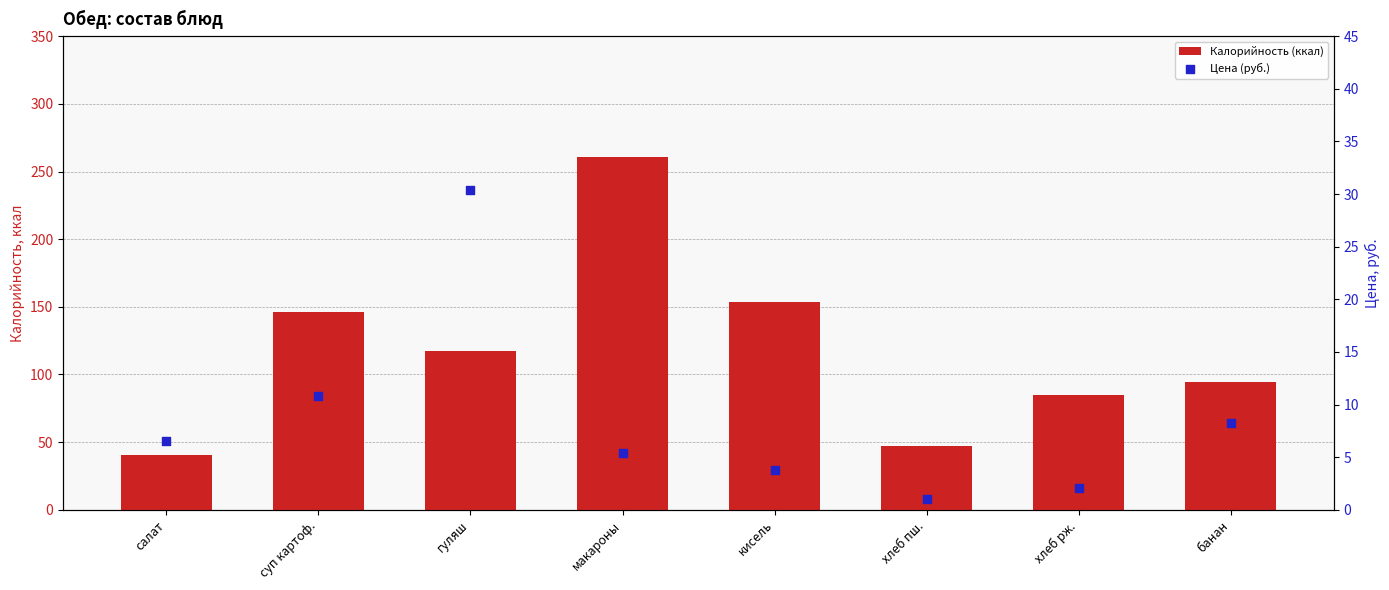

Which series has the widest spread of Y values?

Калорийность (ккал)